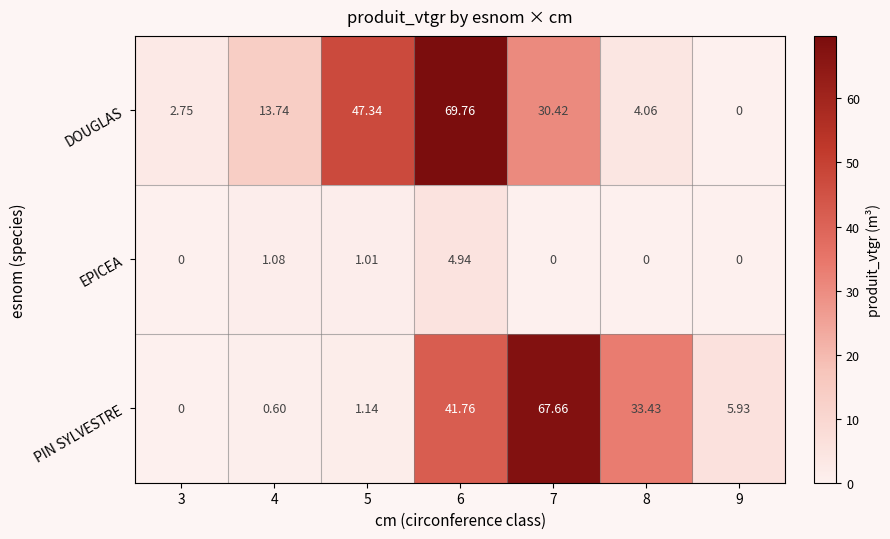

Rank the series at 4 from highest to lowest value.

DOUGLAS, EPICEA, PIN SYLVESTRE